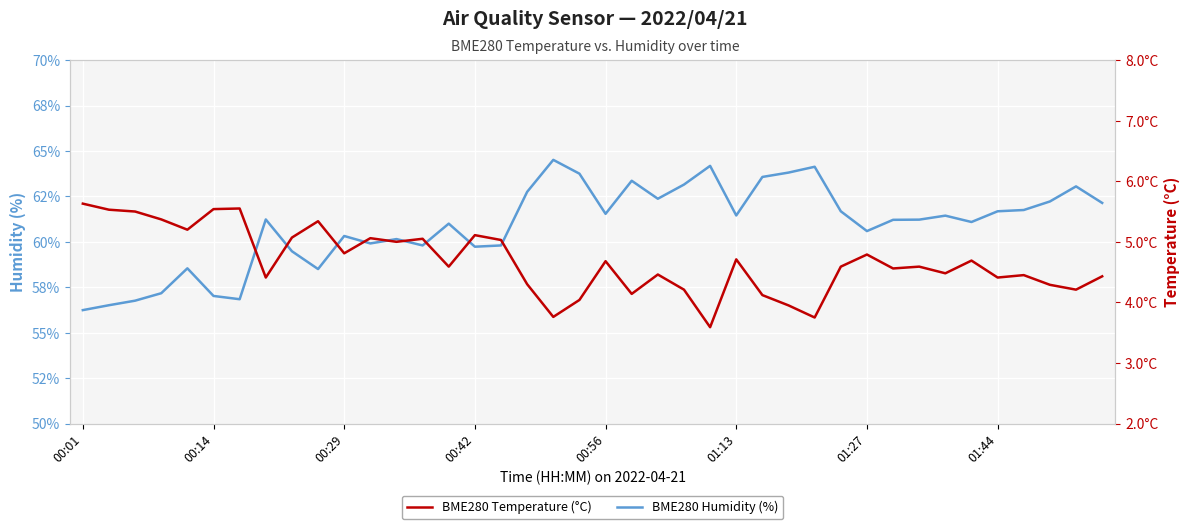

Reading left to right, what are all the values shown in this chart?

BME280 Humidity (%): 56.2	56.5	56.8	57.2	58.5	57.0	56.8	61.2	59.5	58.5	60.3	59.9	60.1	59.8	61.0	59.7	59.8	62.8	64.5	63.8	61.5	63.4	62.4	63.1	64.2	61.5	63.6	63.8	64.1	61.7	60.6	61.2	61.2	61.4	61.1	61.7	61.8	62.2	63.0	62.1
BME280 Temperature (°C): 5.6	5.5	5.5	5.4	5.2	5.5	5.5	4.4	5.1	5.3	4.8	5.1	5.0	5.0	4.6	5.1	5.0	4.3	3.8	4.0	4.7	4.1	4.5	4.2	3.6	4.7	4.1	4.0	3.8	4.6	4.8	4.6	4.6	4.5	4.7	4.4	4.5	4.3	4.2	4.4